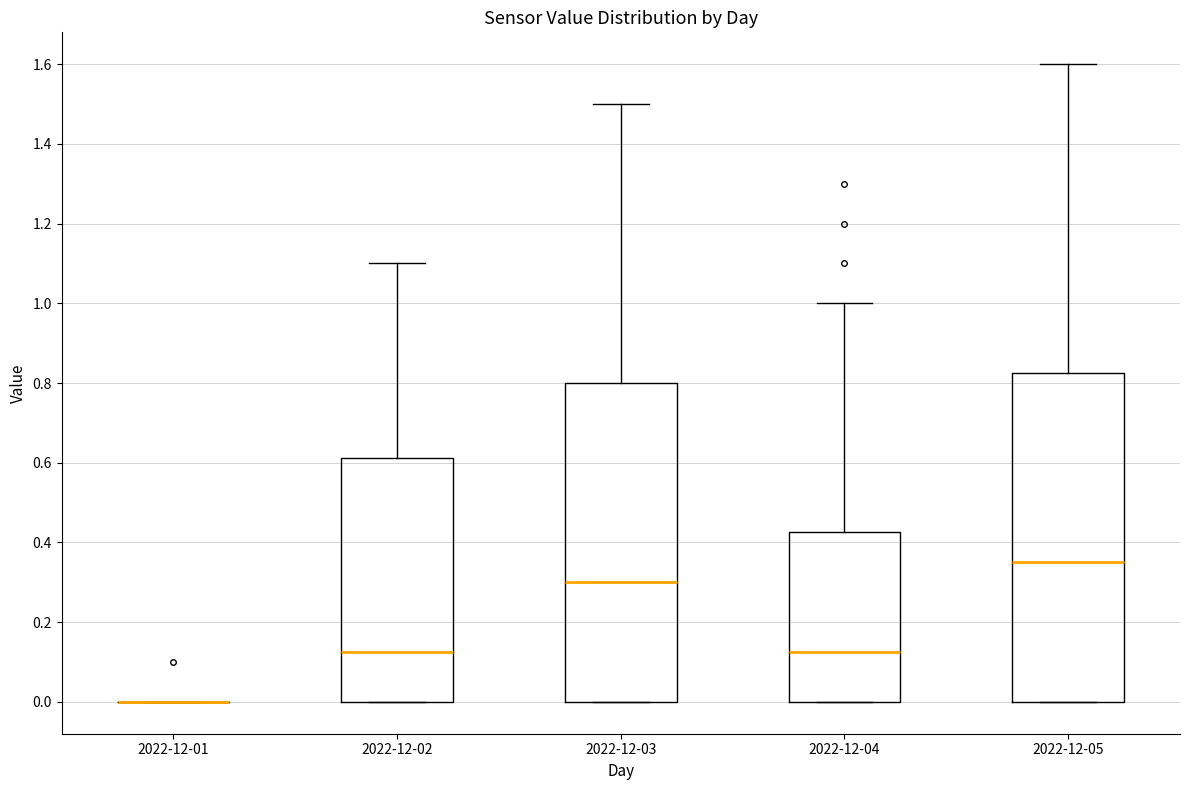

Where is the lower edge of the box for 2022-12-04 on the y-axis? The values are not printed on the chart, so give them approximately, as read against the axis.

0.00